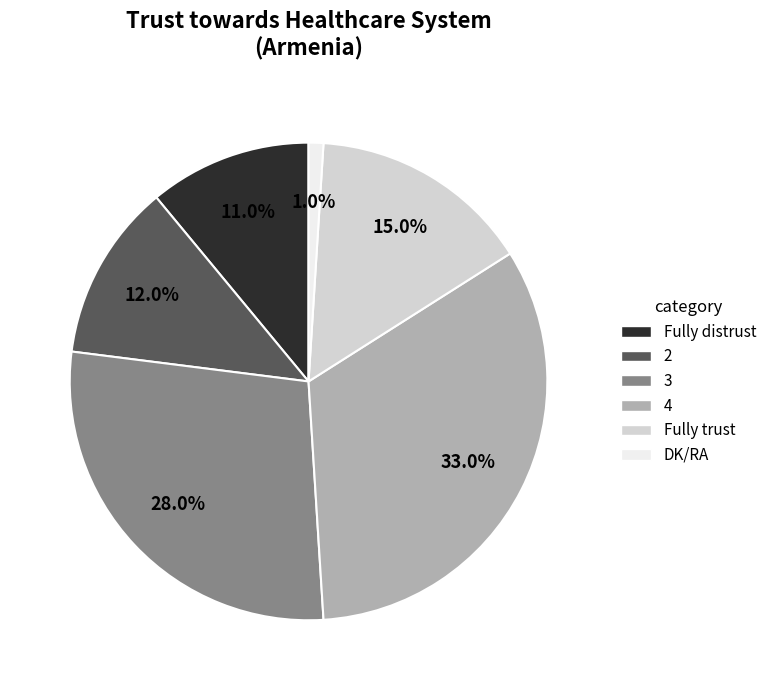

How many slices are in this pie chart?

6